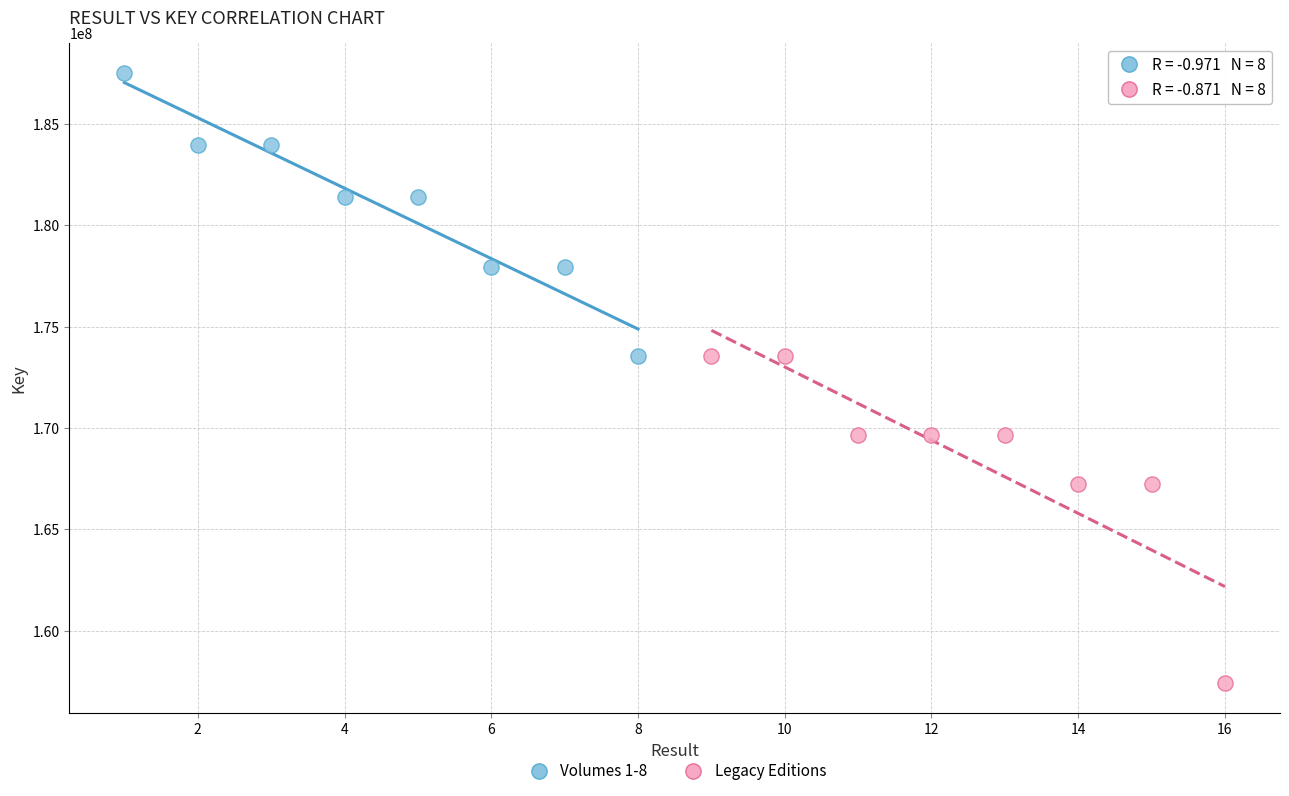

Which series has the largest Y range (max minus min)?

Legacy Editions